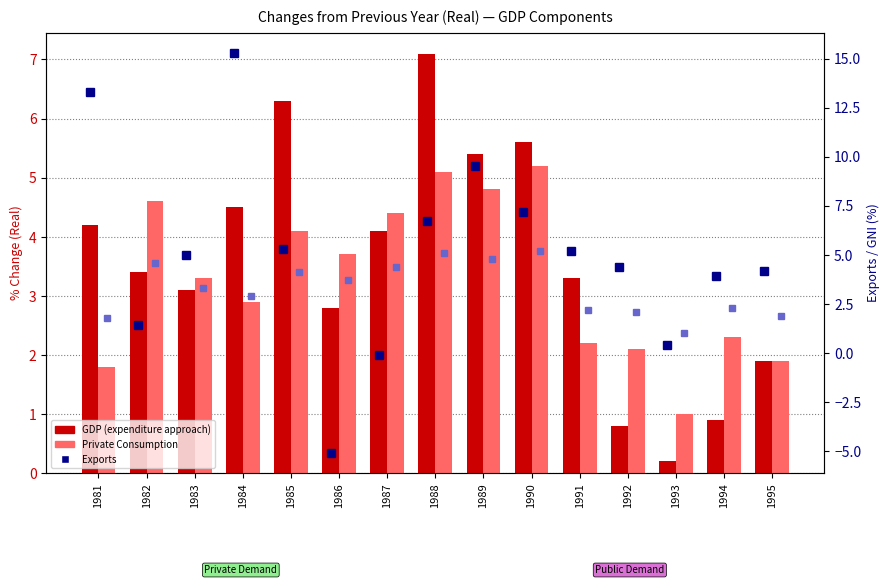

At how many categories does at least one series exceed 9?

3